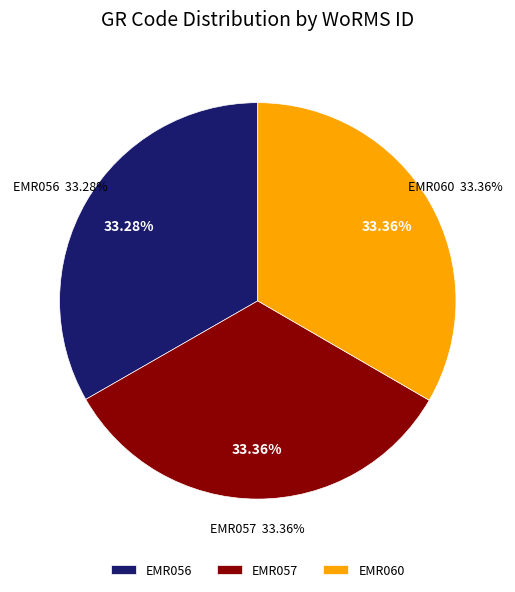

To the nearest percent, what portion does EMR060 represent?

33%